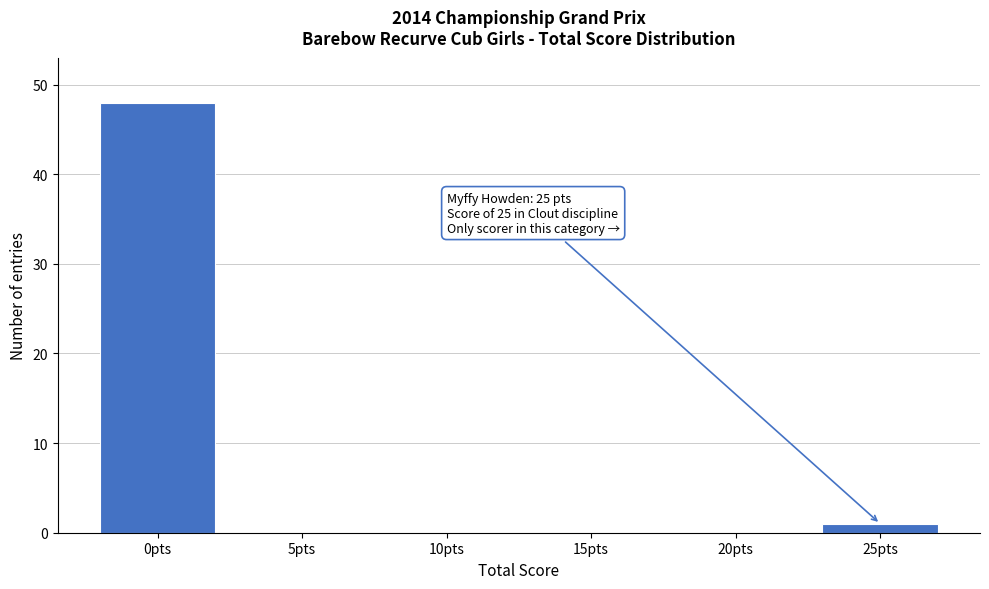

Reading left to right, transcribe all the data shown in this chart.

0pts=48	5pts=0	10pts=0	15pts=0	20pts=0	25pts=1